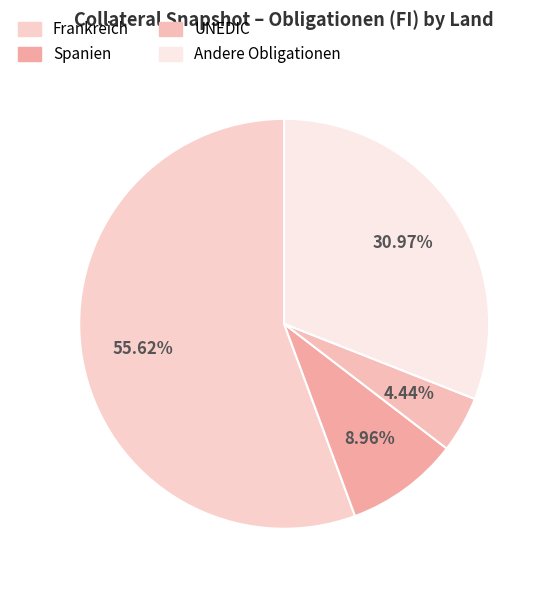

How many segments does this pie chart have?

4